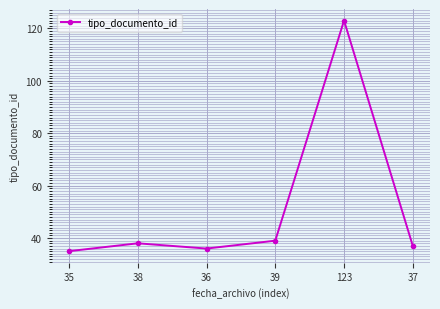

What is the maximum value shown in the chart?

123